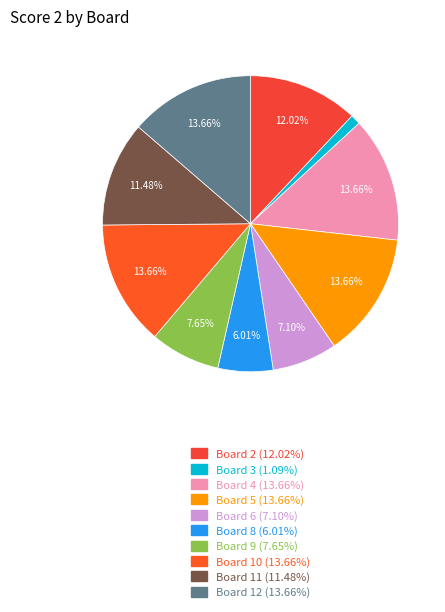

How many segments does this pie chart have?

10